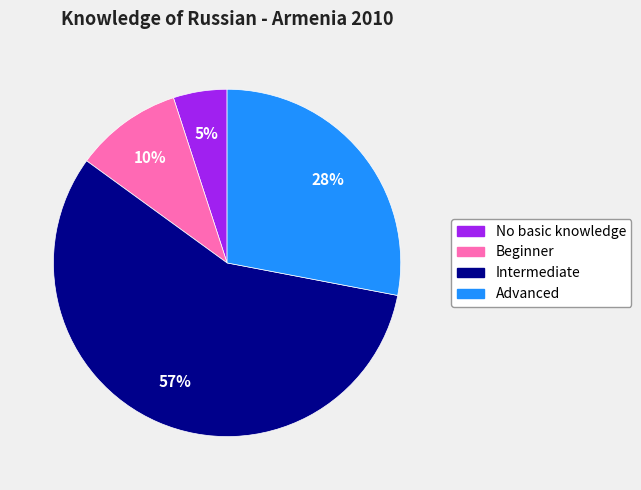

To the nearest percent, what percentage of the pie is Intermediate?

57%